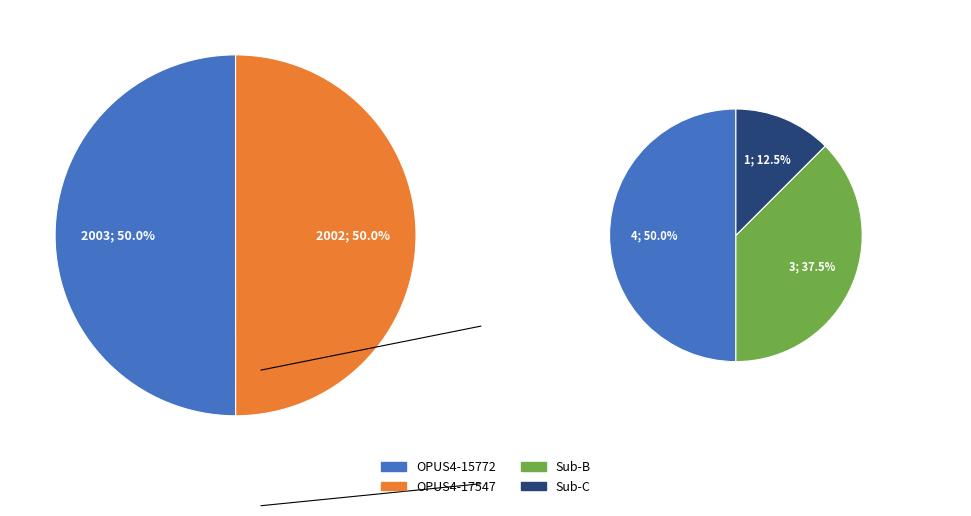

Rank the categories by value from lowest to highest.

OPUS4-17547, OPUS4-15772